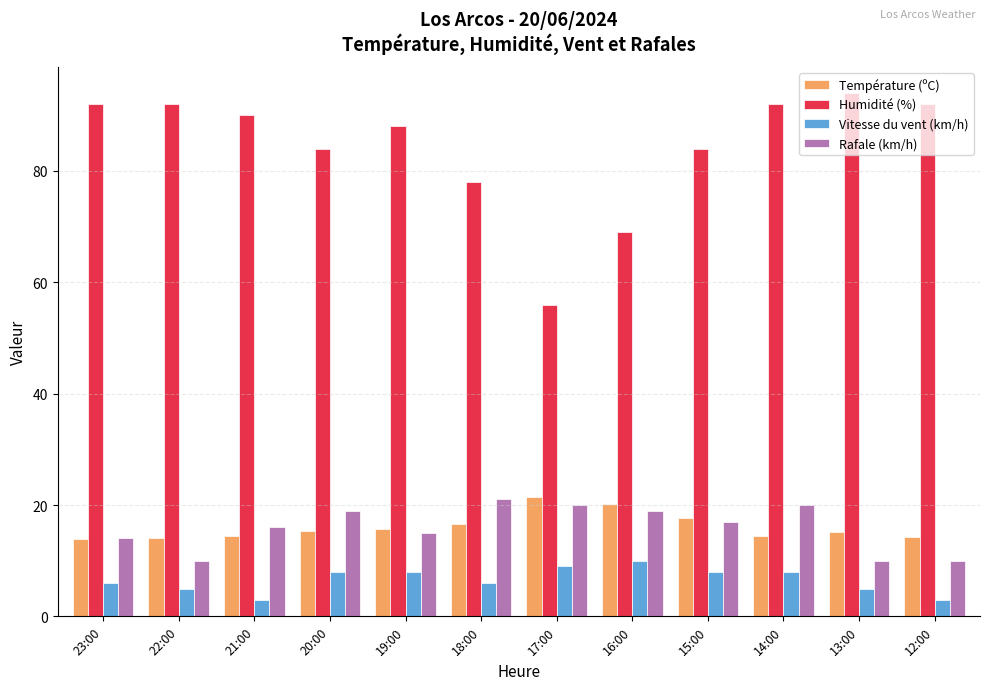

What is the difference between the Température (ºC) values at 20:00 and 19:00?

0.4